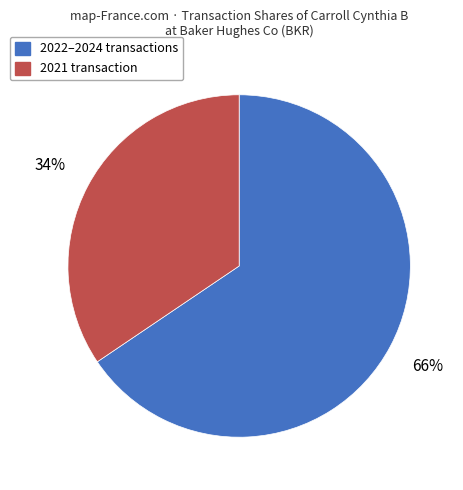

To the nearest percent, what portion does 2021 transaction represent?

34%